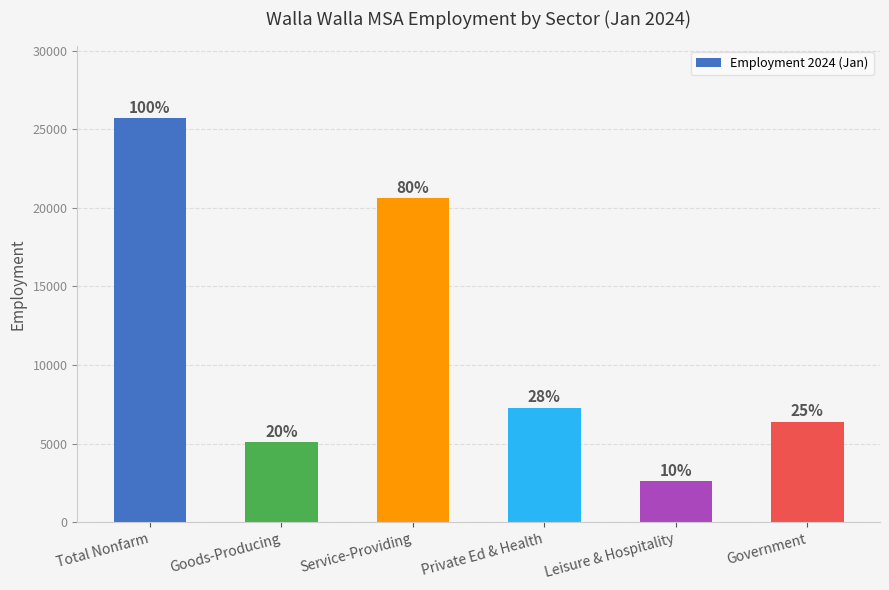

Reading left to right, what are all the values shown in this chart?

Total Nonfarm=25700	Goods-Producing=5100	Service-Providing=20600	Private Ed & Health=7300	Leisure & Hospitality=2600	Government=6400